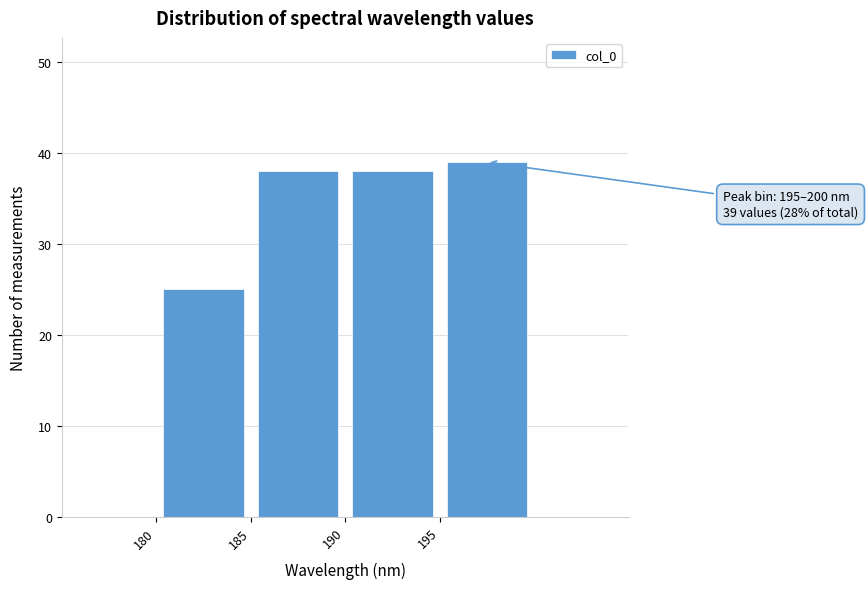

Over which range of the x-axis is the bar tallest?

195 to 200